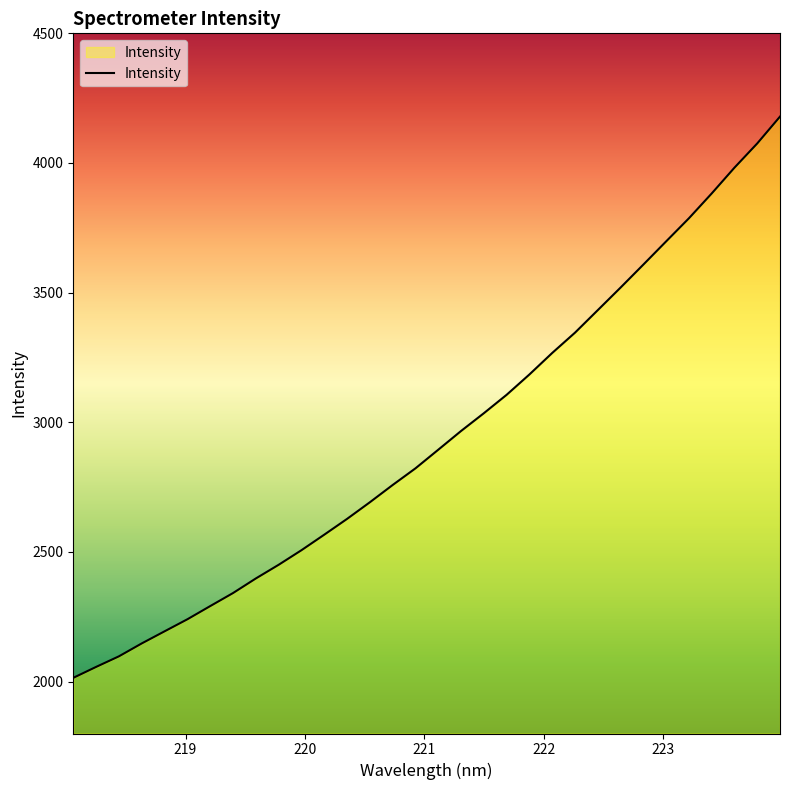

What is the difference between the maximum and minimum values?

2164.3